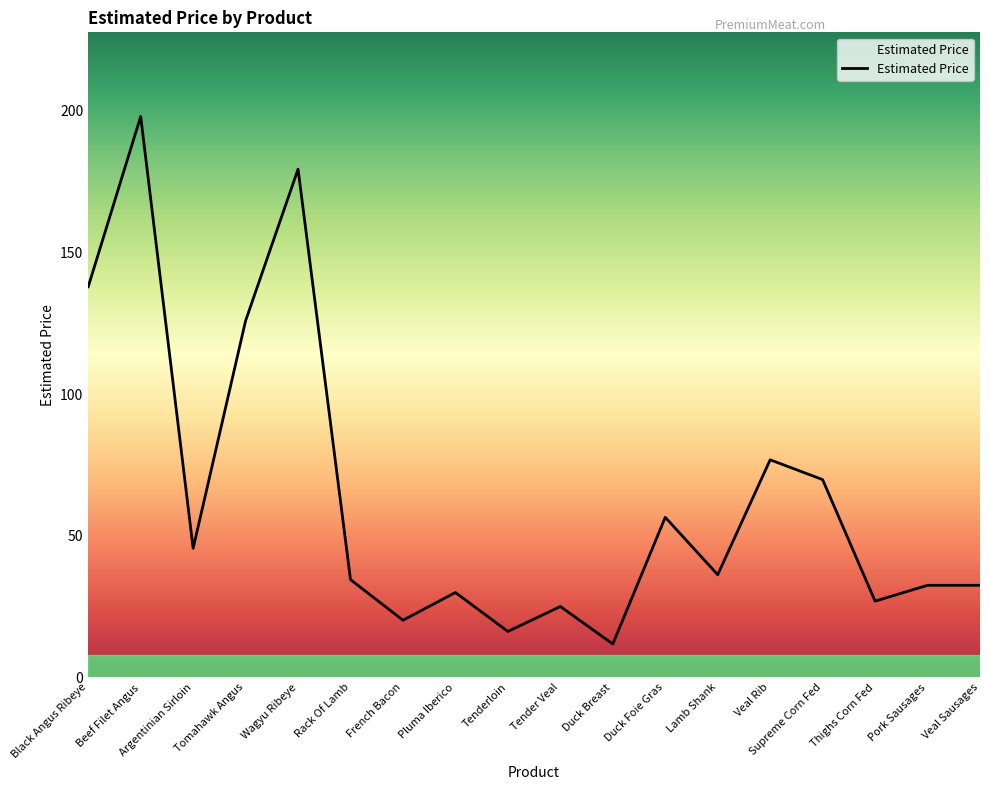

True or false: the data shows 16.2 at Tenderloin.

True